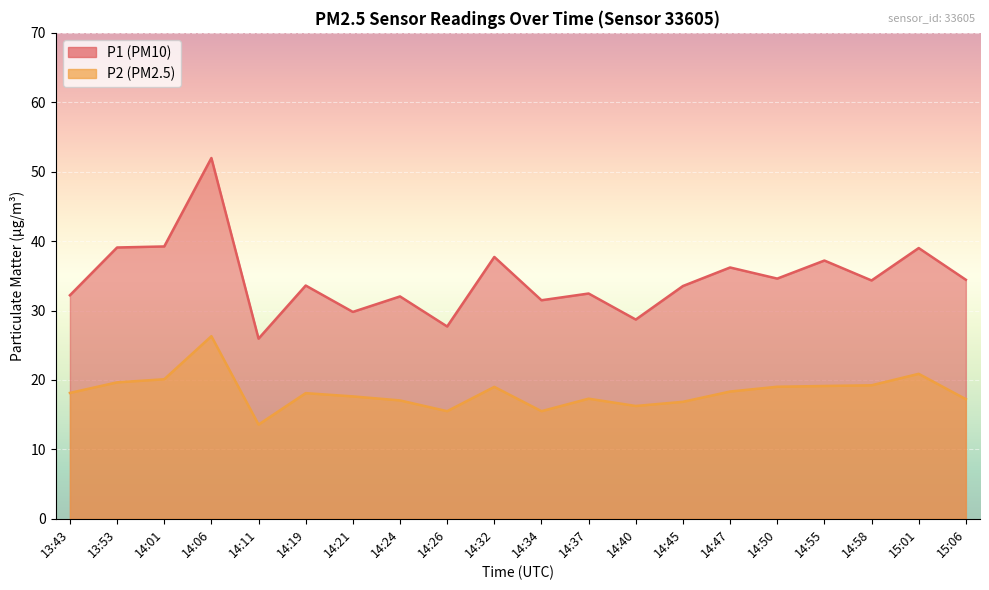

In P1, how many points are lower than both neighbors (excluding endpoints)?

7